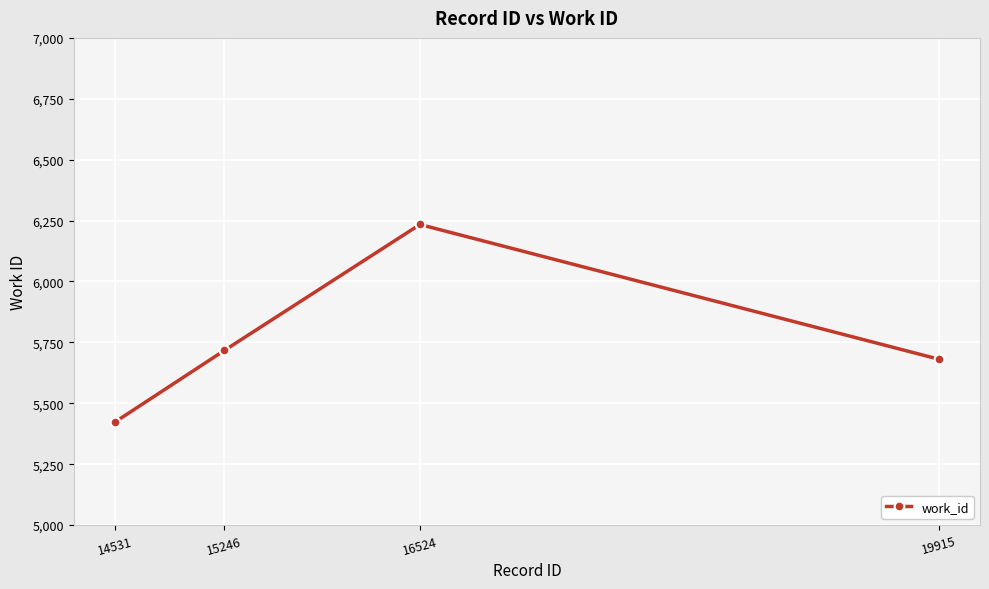

What is the sum of all values?

23055